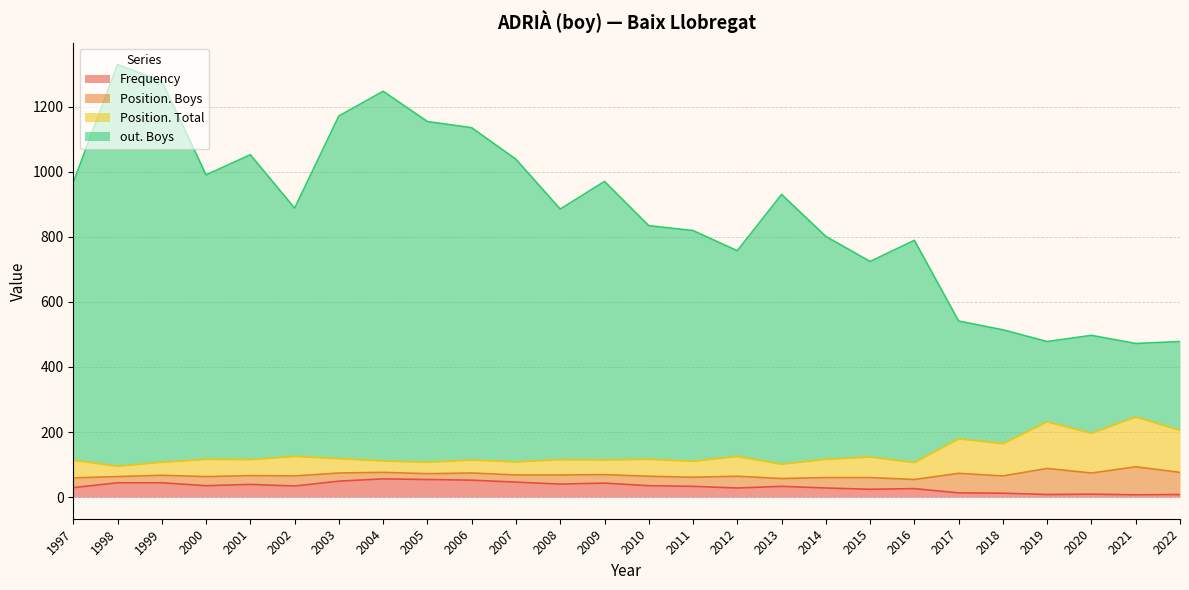

At which category does the chart reach its peak across all series?

1998